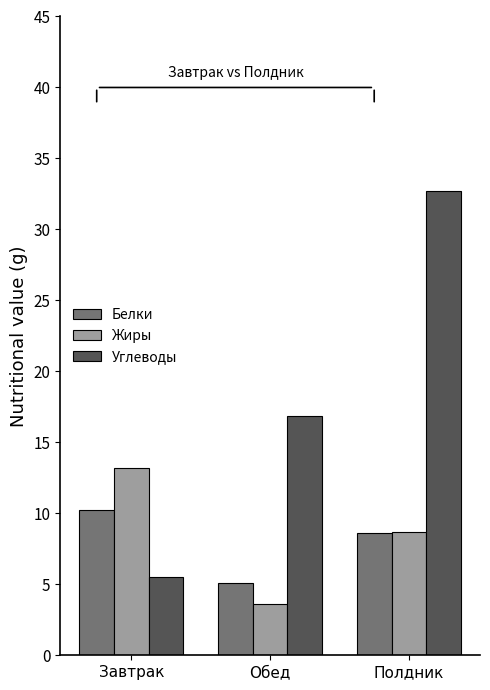

What position from the right is Завтрак?

3